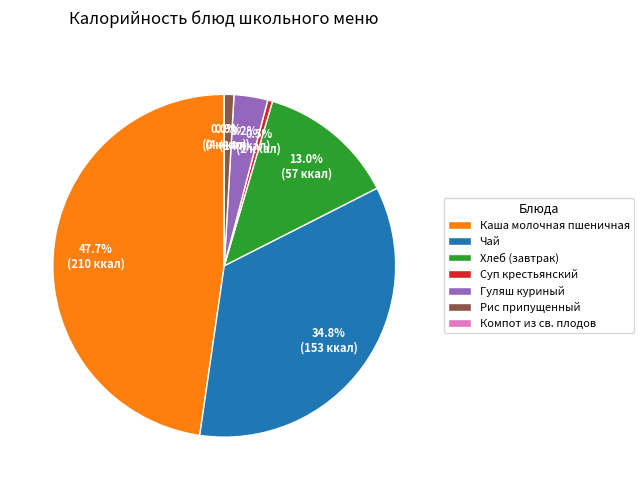

Between Рис припущенный and Чай, which is larger?

Чай